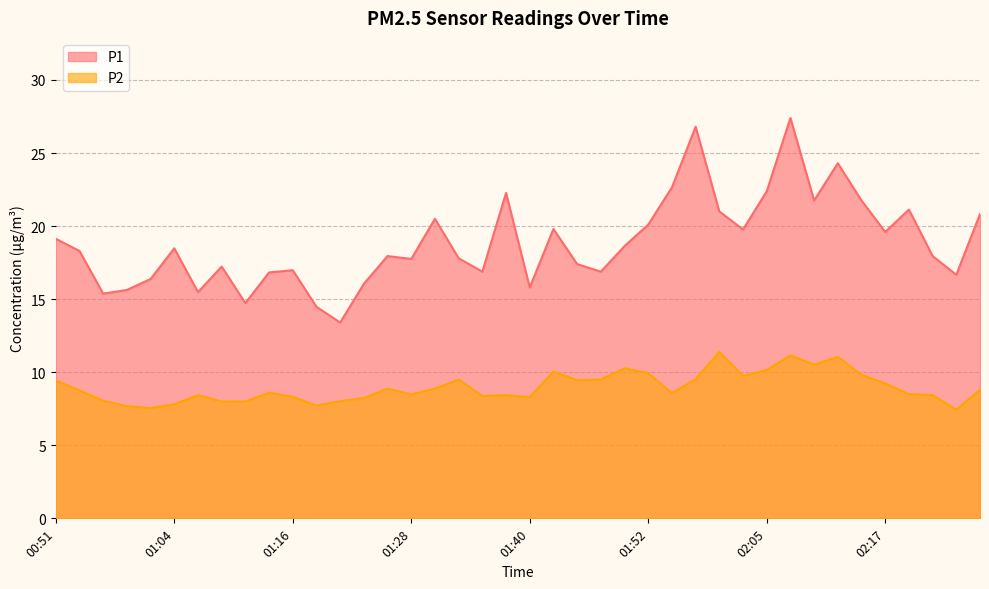

Which category has the lowest value across all series?

02:24